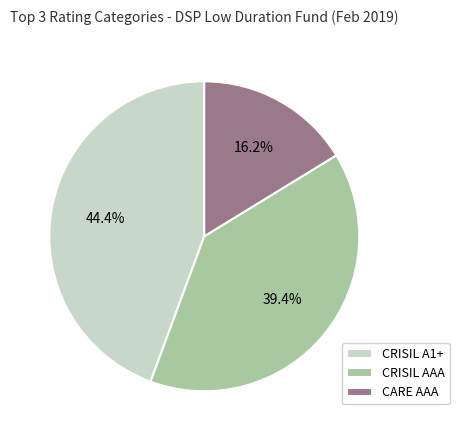

How much of the chart is everything except CRISIL A1+?

55.6%